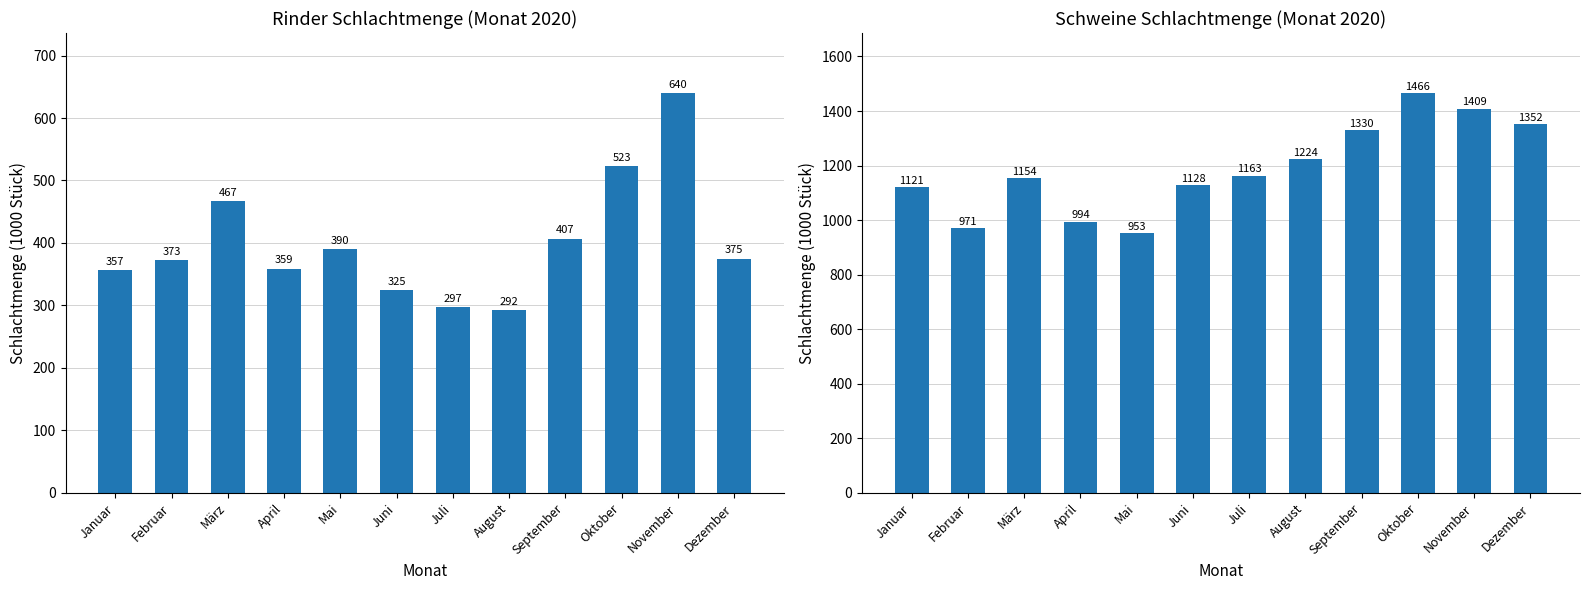

Which has a higher value, Juni or November?

November